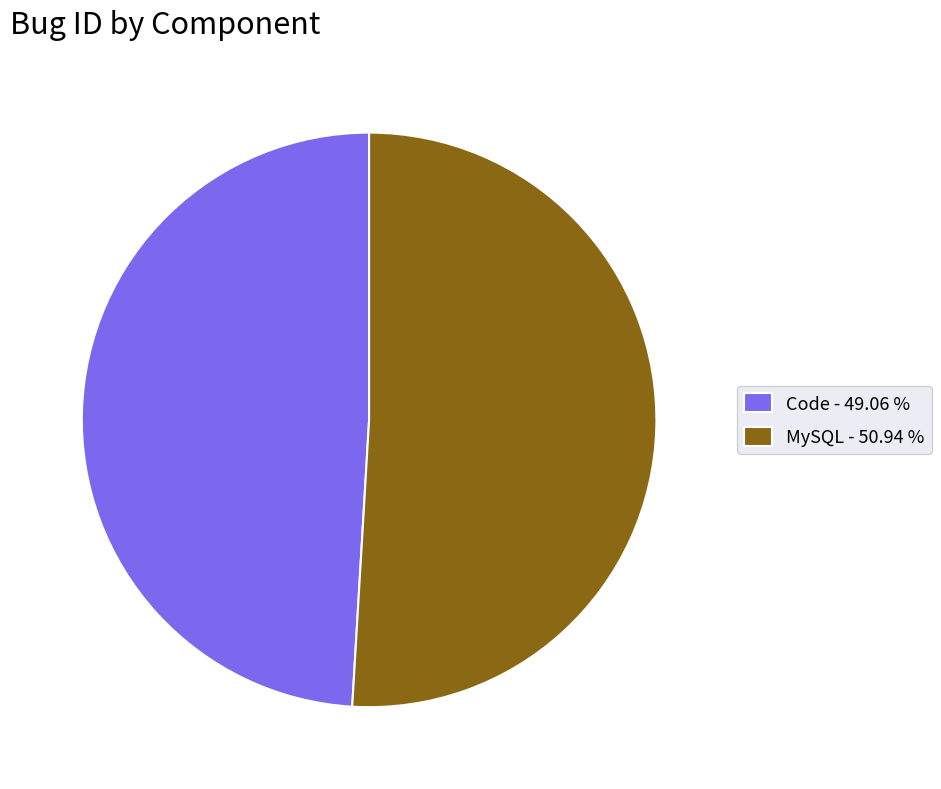

Approximately how many times larger is the value at MySQL - 50.94 % compared to Code - 49.06 %?

1.0